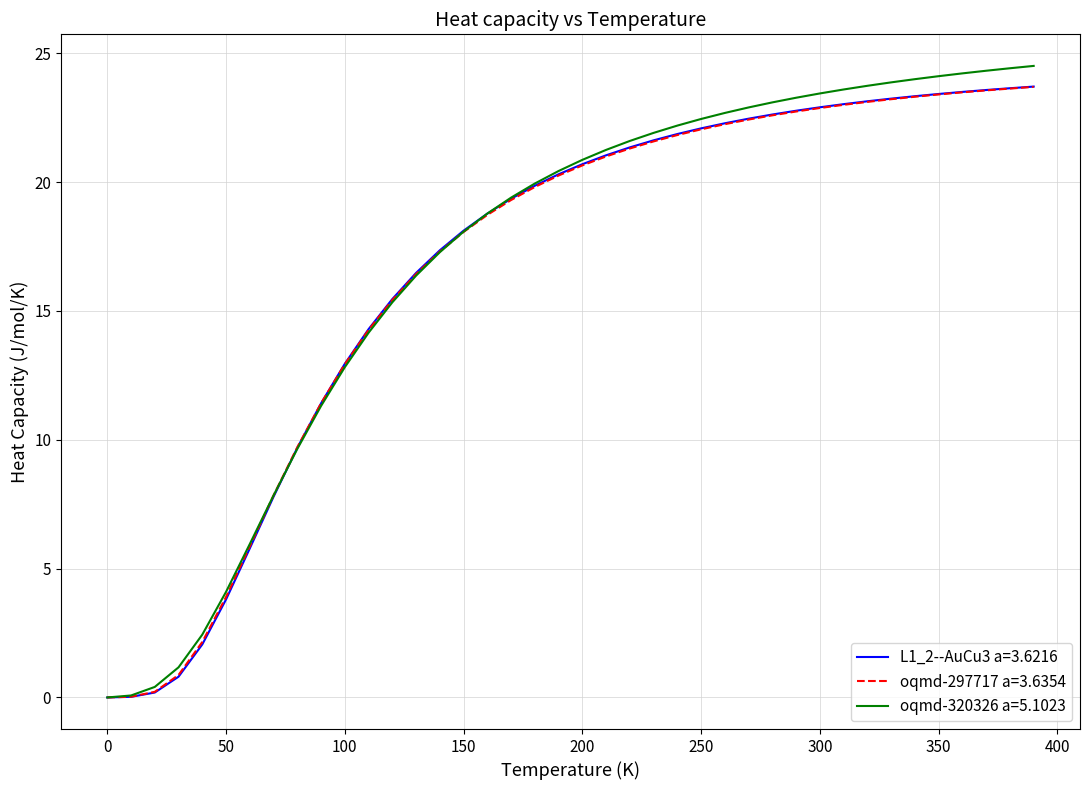

What are all the series names shown in the legend?

L1_2--AuCu3 a=3.6216, oqmd-297717 a=3.6354, oqmd-320326 a=5.1023